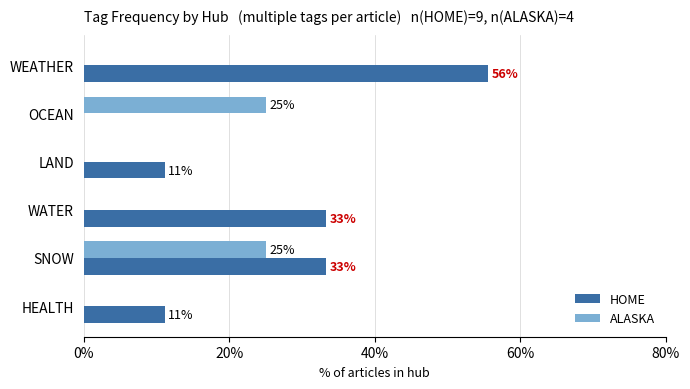

What are all the series names shown in the legend?

HOME, ALASKA